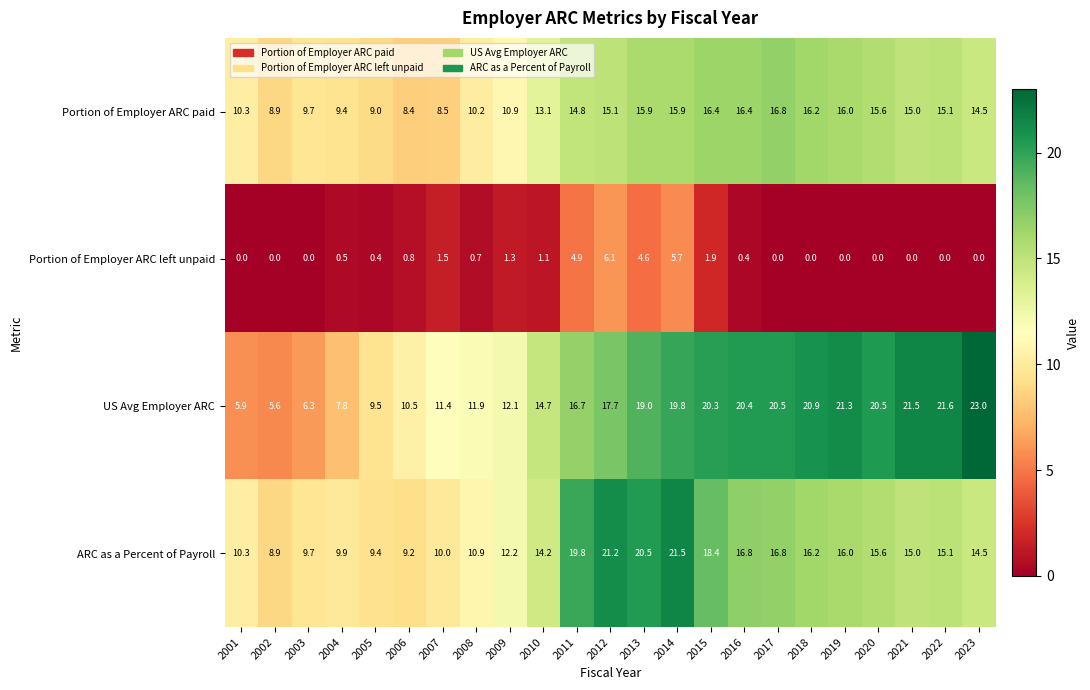

What is the greatest value displayed?

23.0